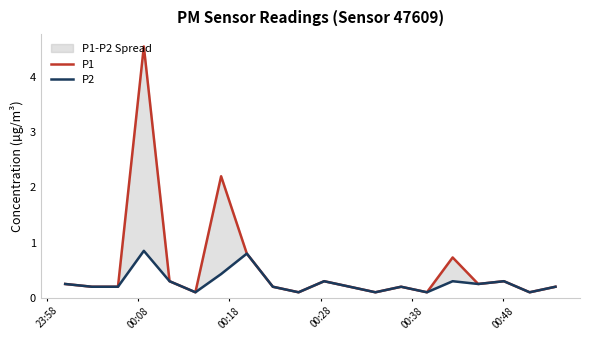

How many interior local valleys does the P1 series have?

6